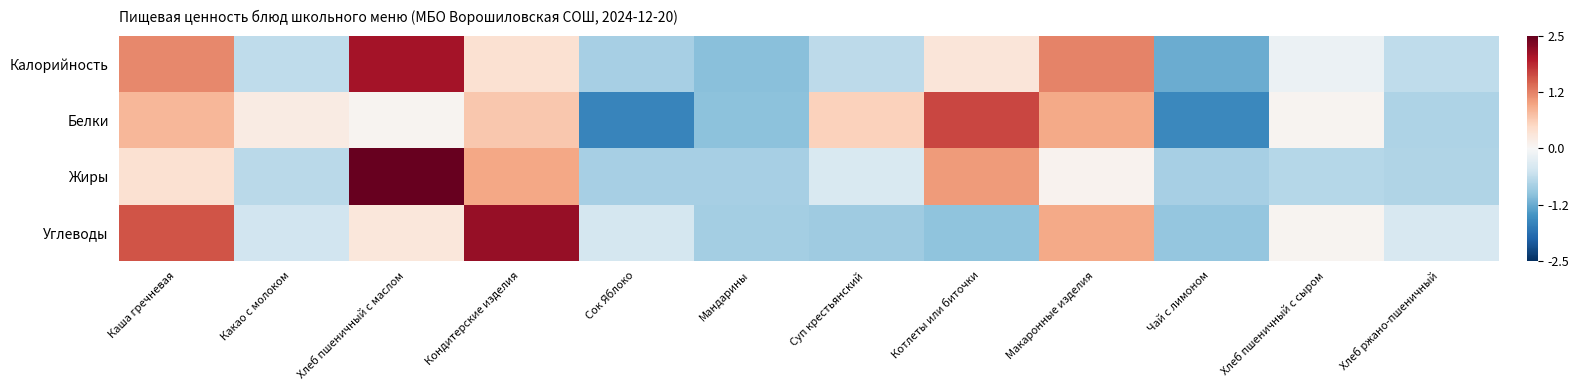

At which category is the sum across all series the highest?

Хлеб пшеничный с маслом